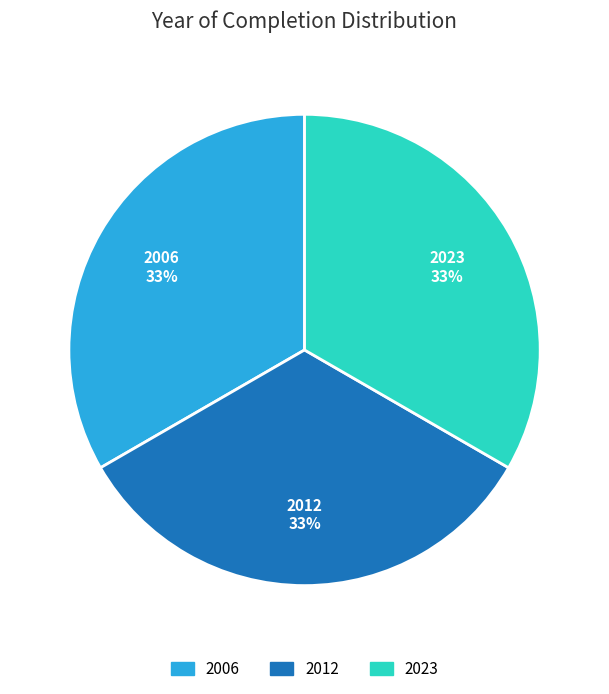

To the nearest percent, what is the average slice percentage?

33%